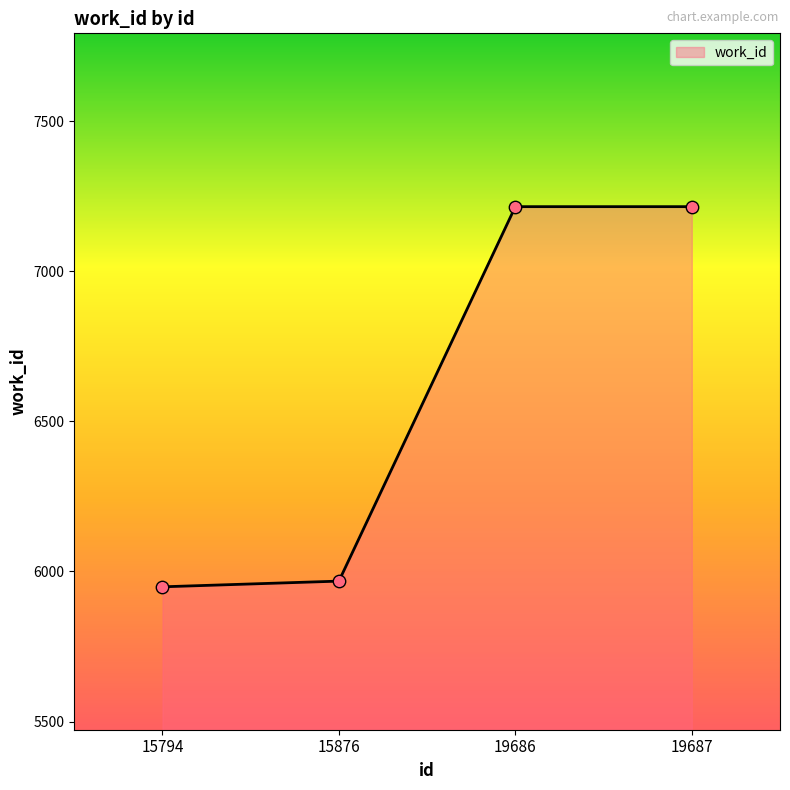

What is the change in value from 15876 to 19686?

+1247